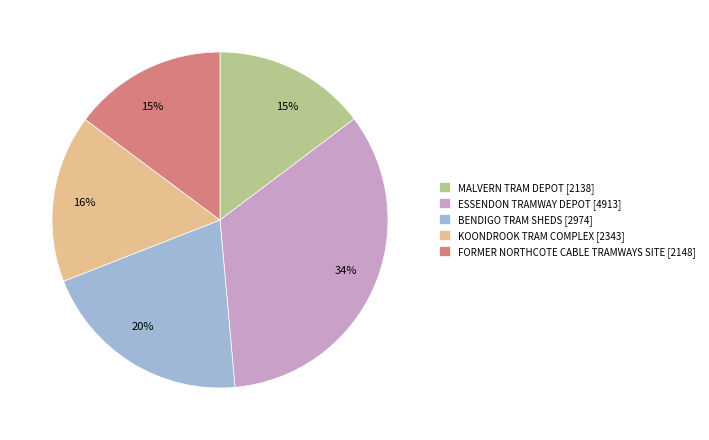

Approximately how many times larger is the value at ESSENDON TRAMWAY DEPOT [4913] compared to FORMER NORTHCOTE CABLE TRAMWAYS SITE [2148]?

2.3